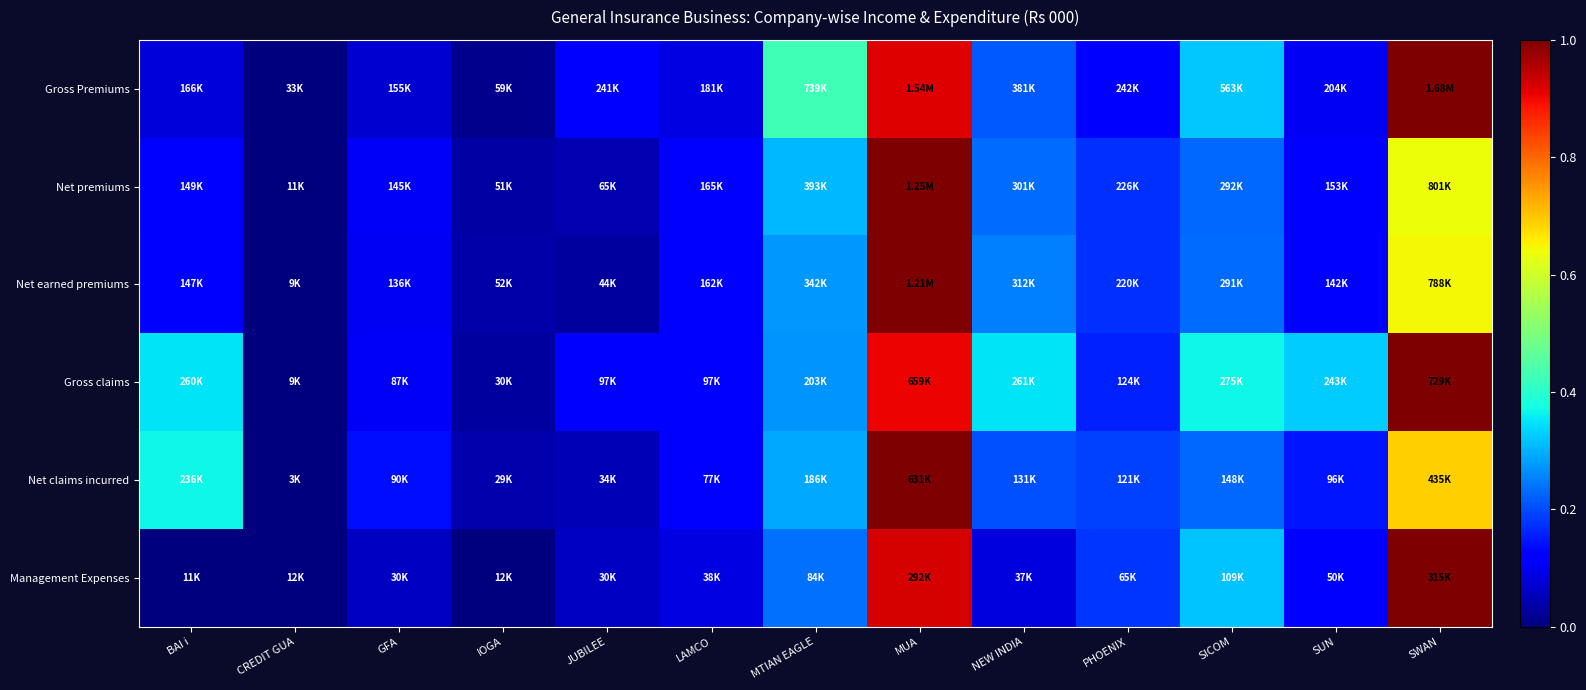

What is the greatest value displayed?

1.0